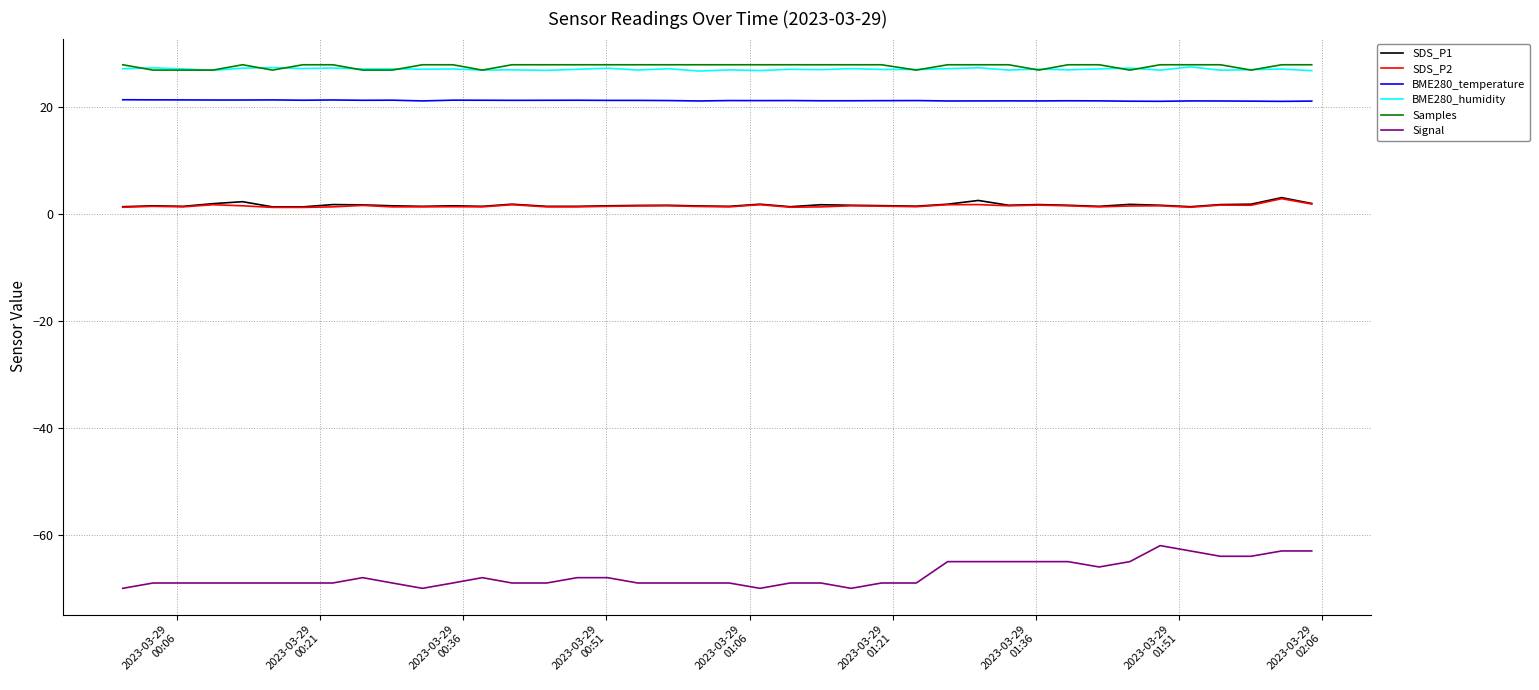

Which series has the largest range (max minus min)?

Signal